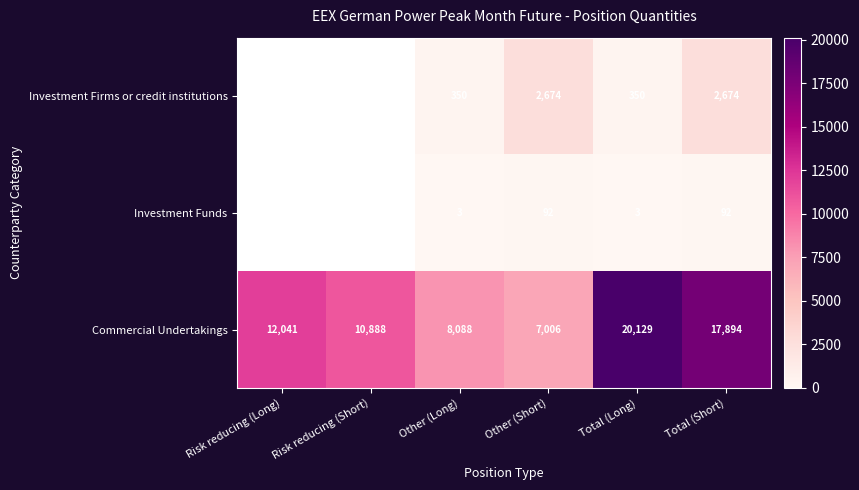

How many series are shown in this chart?

3